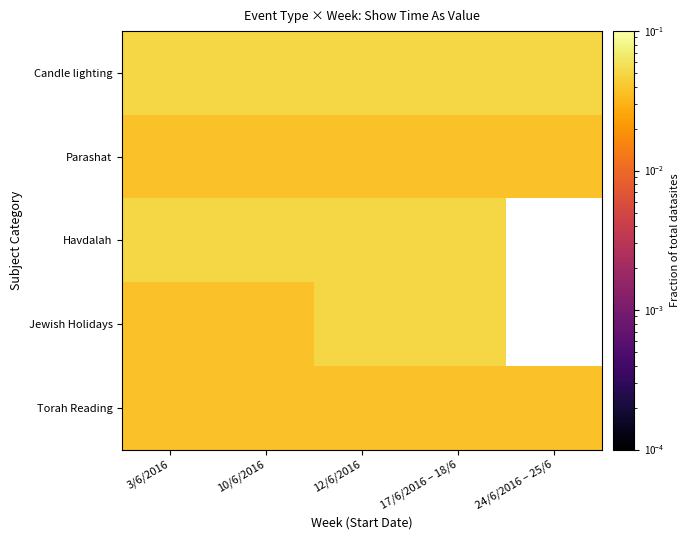

Which series has the largest total across all categories?

Candle lighting